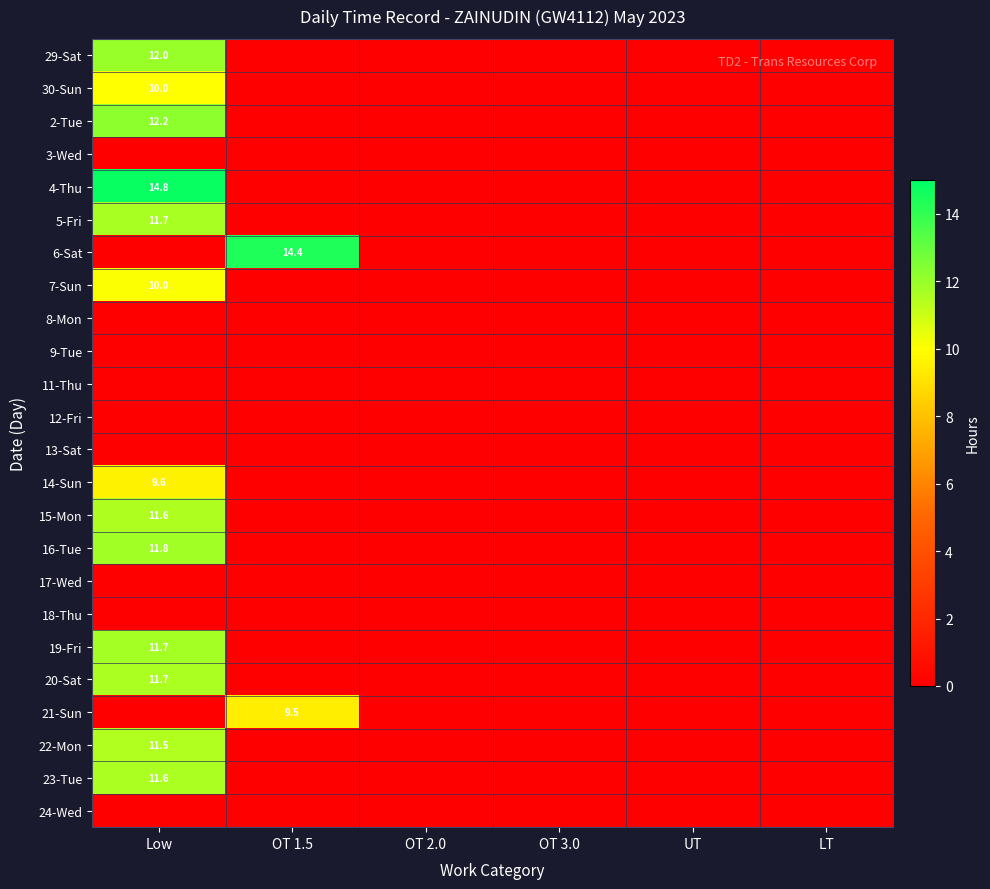

Rank the series at OT 1.5 from highest to lowest value.

6-Sat, 21-Sun, 29-Sat, 30-Sun, 2-Tue, 3-Wed, 4-Thu, 5-Fri, 7-Sun, 8-Mon, 9-Tue, 11-Thu, 12-Fri, 13-Sat, 14-Sun, 15-Mon, 16-Tue, 17-Wed, 18-Thu, 19-Fri, 20-Sat, 22-Mon, 23-Tue, 24-Wed